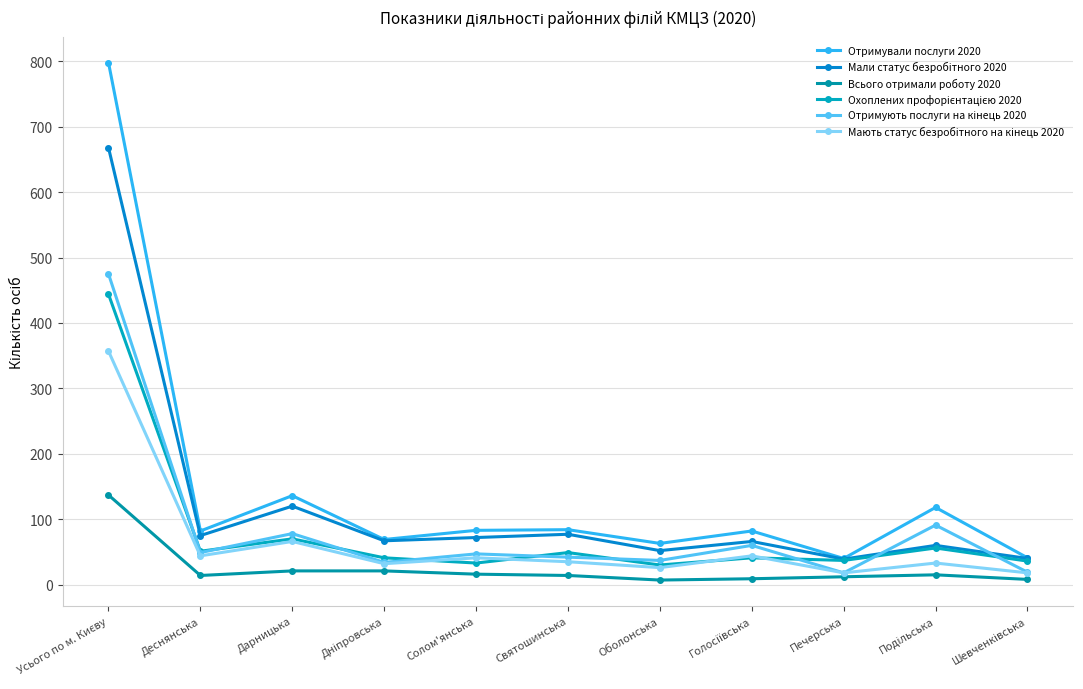

True or false: Мали статус безробітного 2020 has a value of 120 at Дарницька.

True